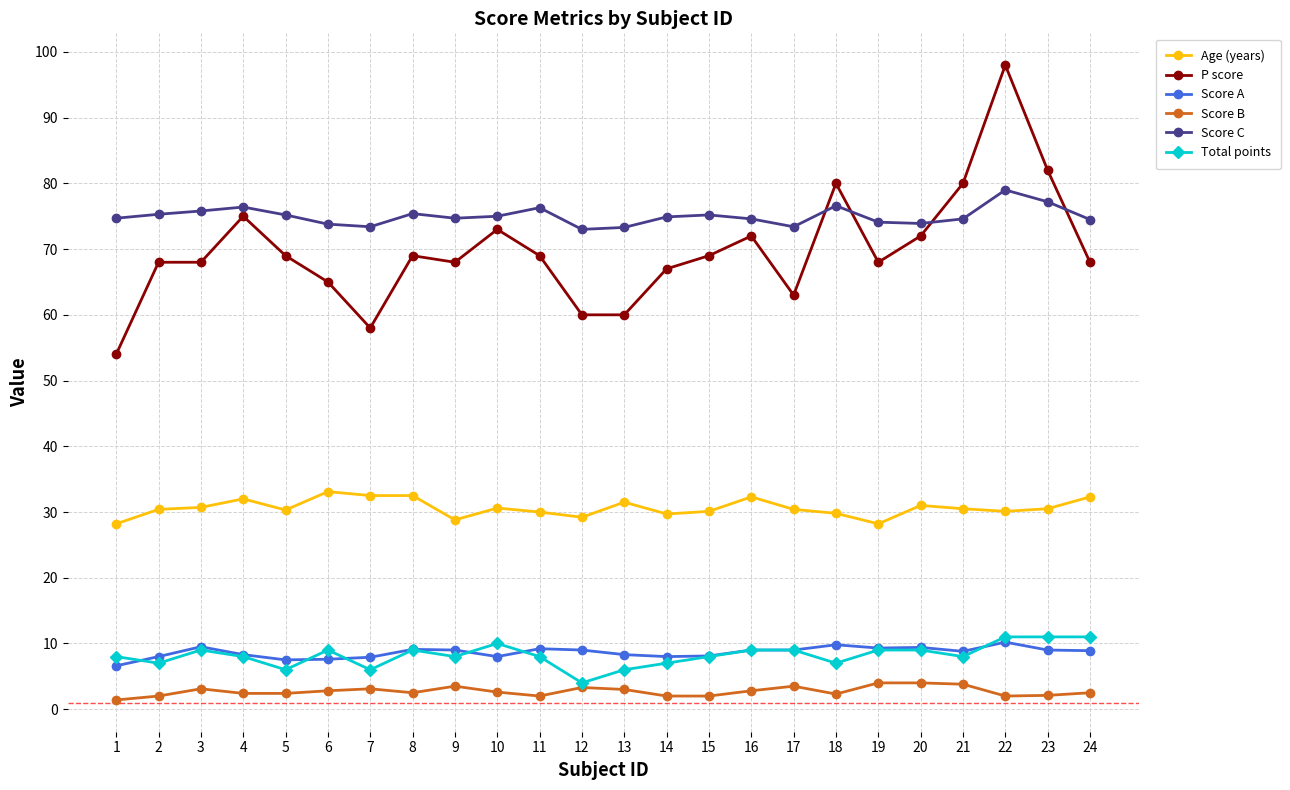

Which series has the largest range (max minus min)?

P score